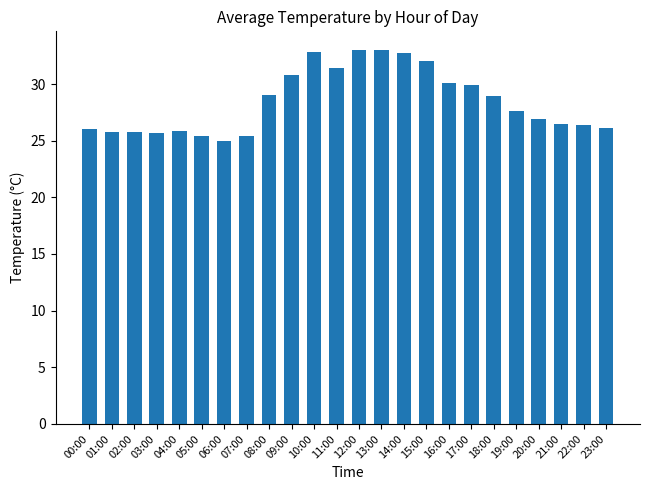

What is the difference between the maximum and minimum values?

8.0